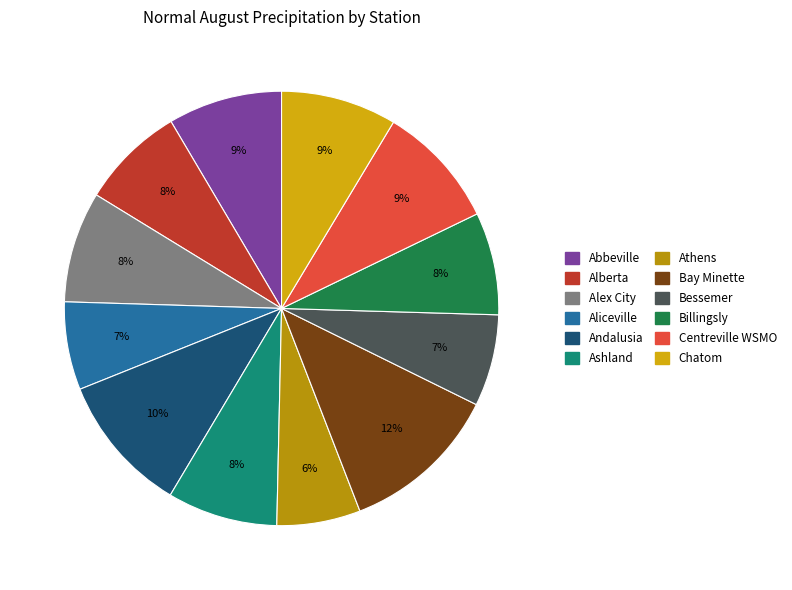

Does Abbeville represent more than half of the total?

No